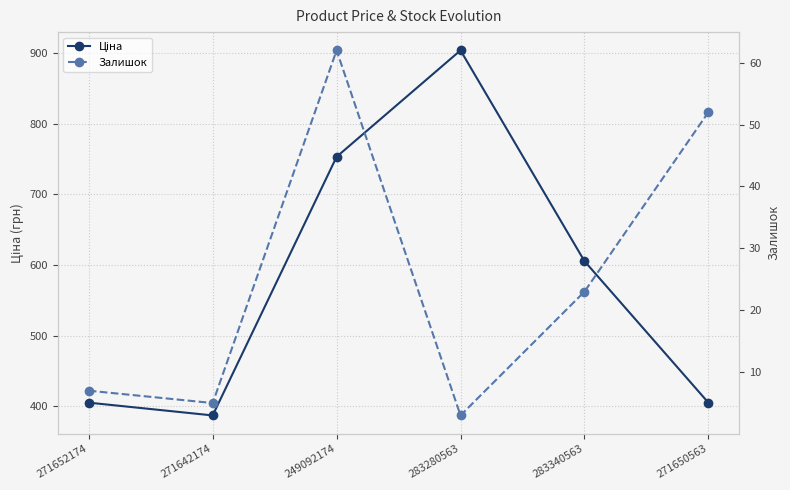

What is the spread (max minus min) of values at 271652174?

398.1